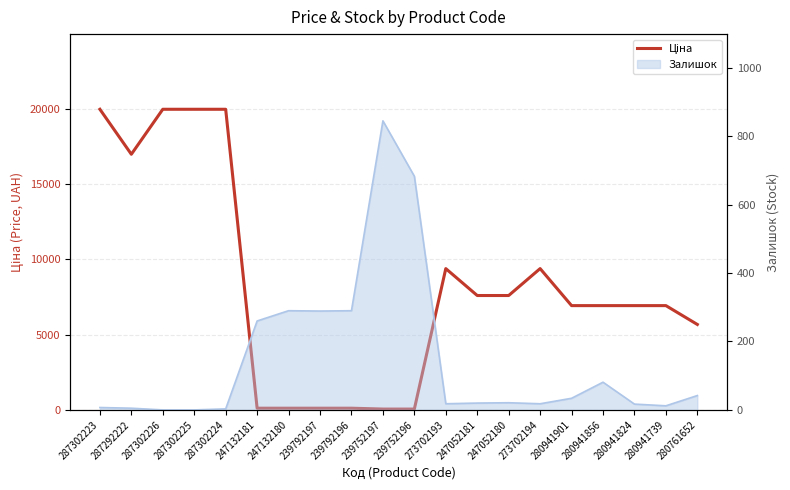

What is the greatest value displayed?

19964.2